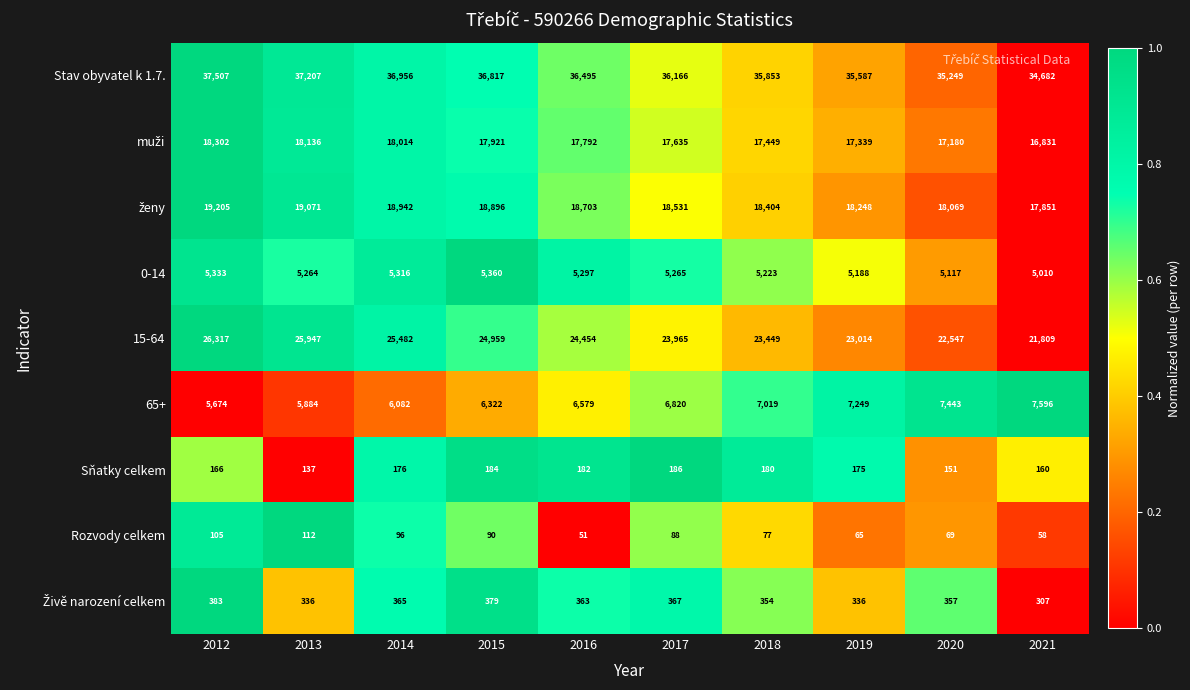

Which label corresponds to the smallest value in the chart?

2016